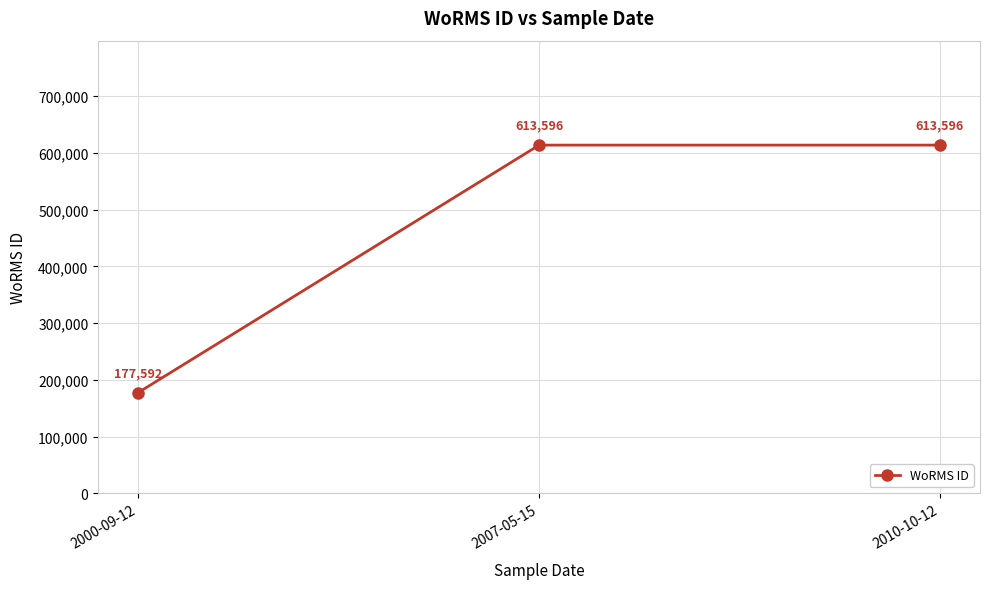

What is the minimum value shown in the chart?

177592